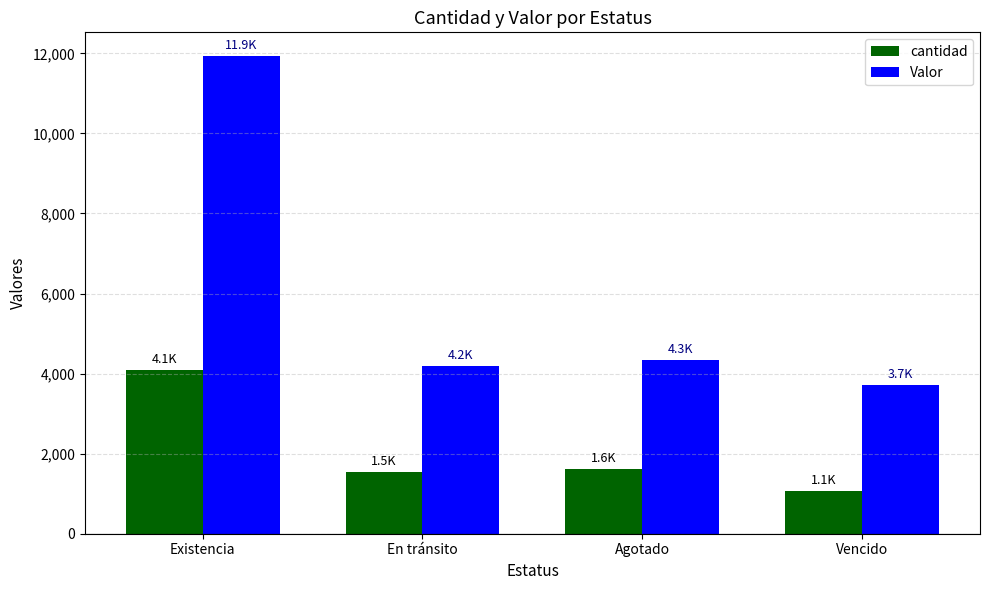

Reading right to left, extract all data points from this chart.

cantidad: 1057	1613	1530	4084
Valor: 3713	4327	4181	11928